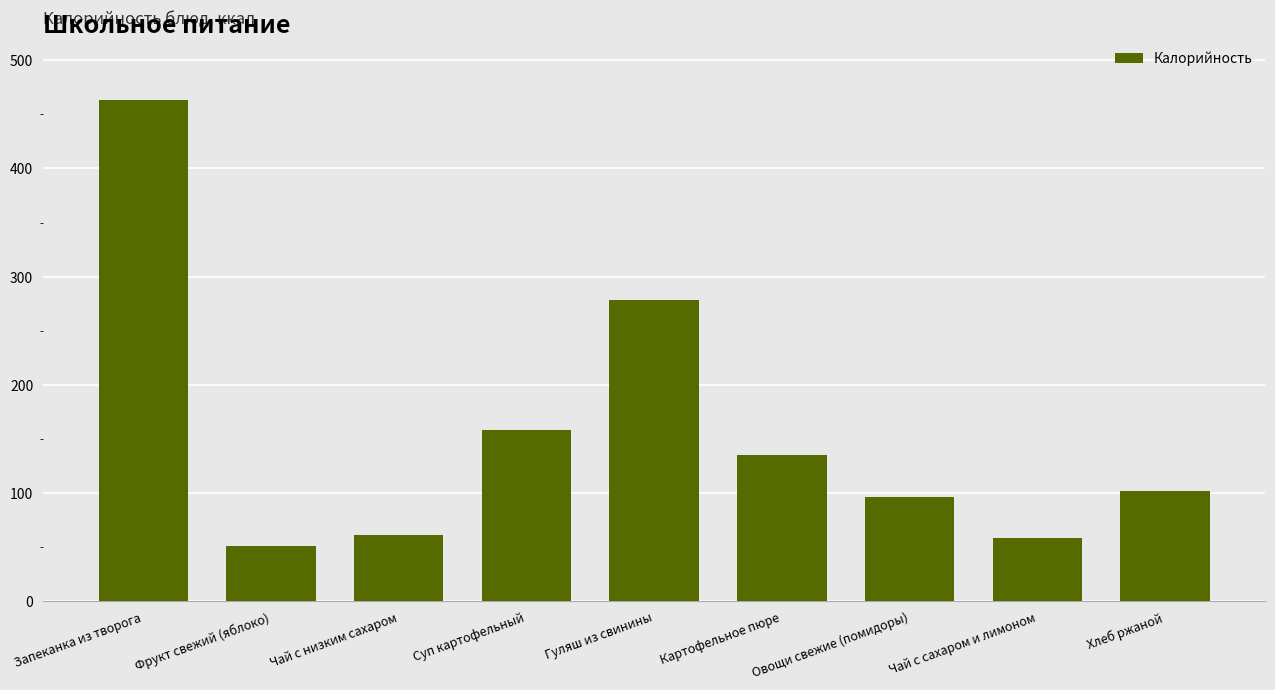

What is the greatest value displayed?

463.4